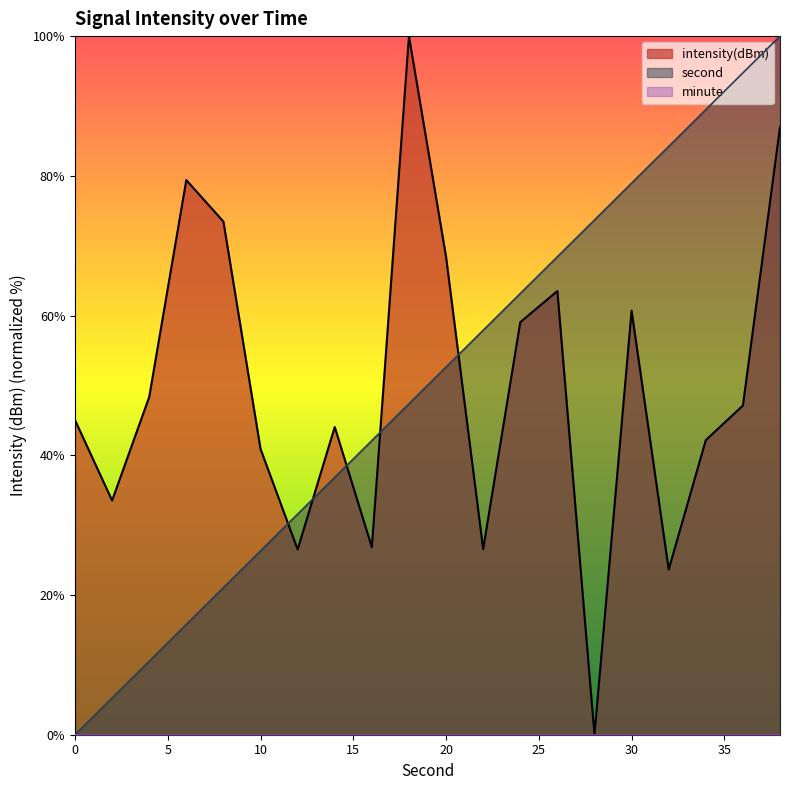

The value of second at 2 is 3.5. True or false?

False